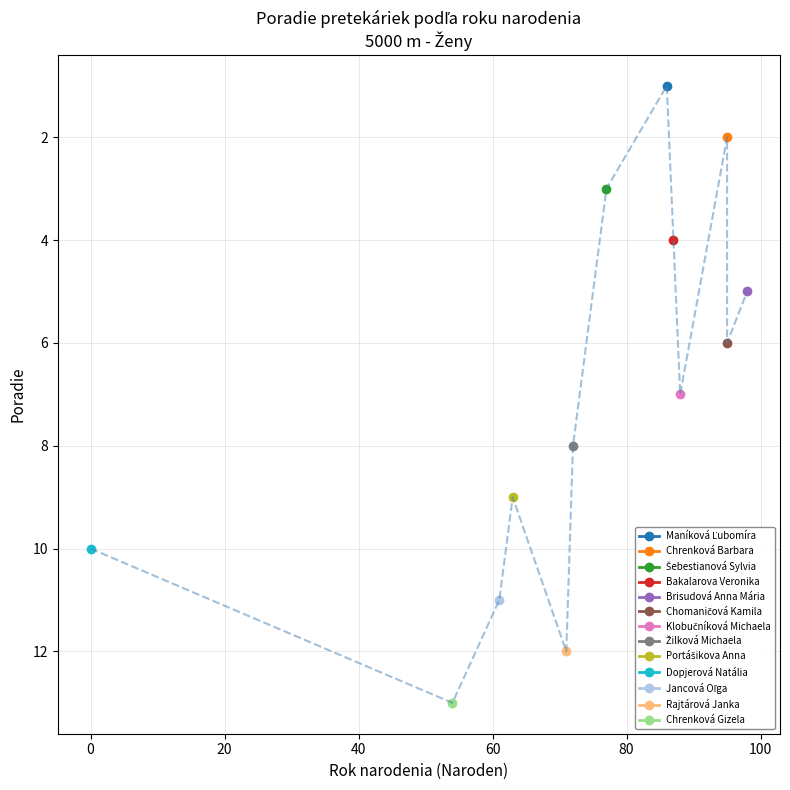

How many data points in Šebestianová Sylvia (77) are above 7?

6